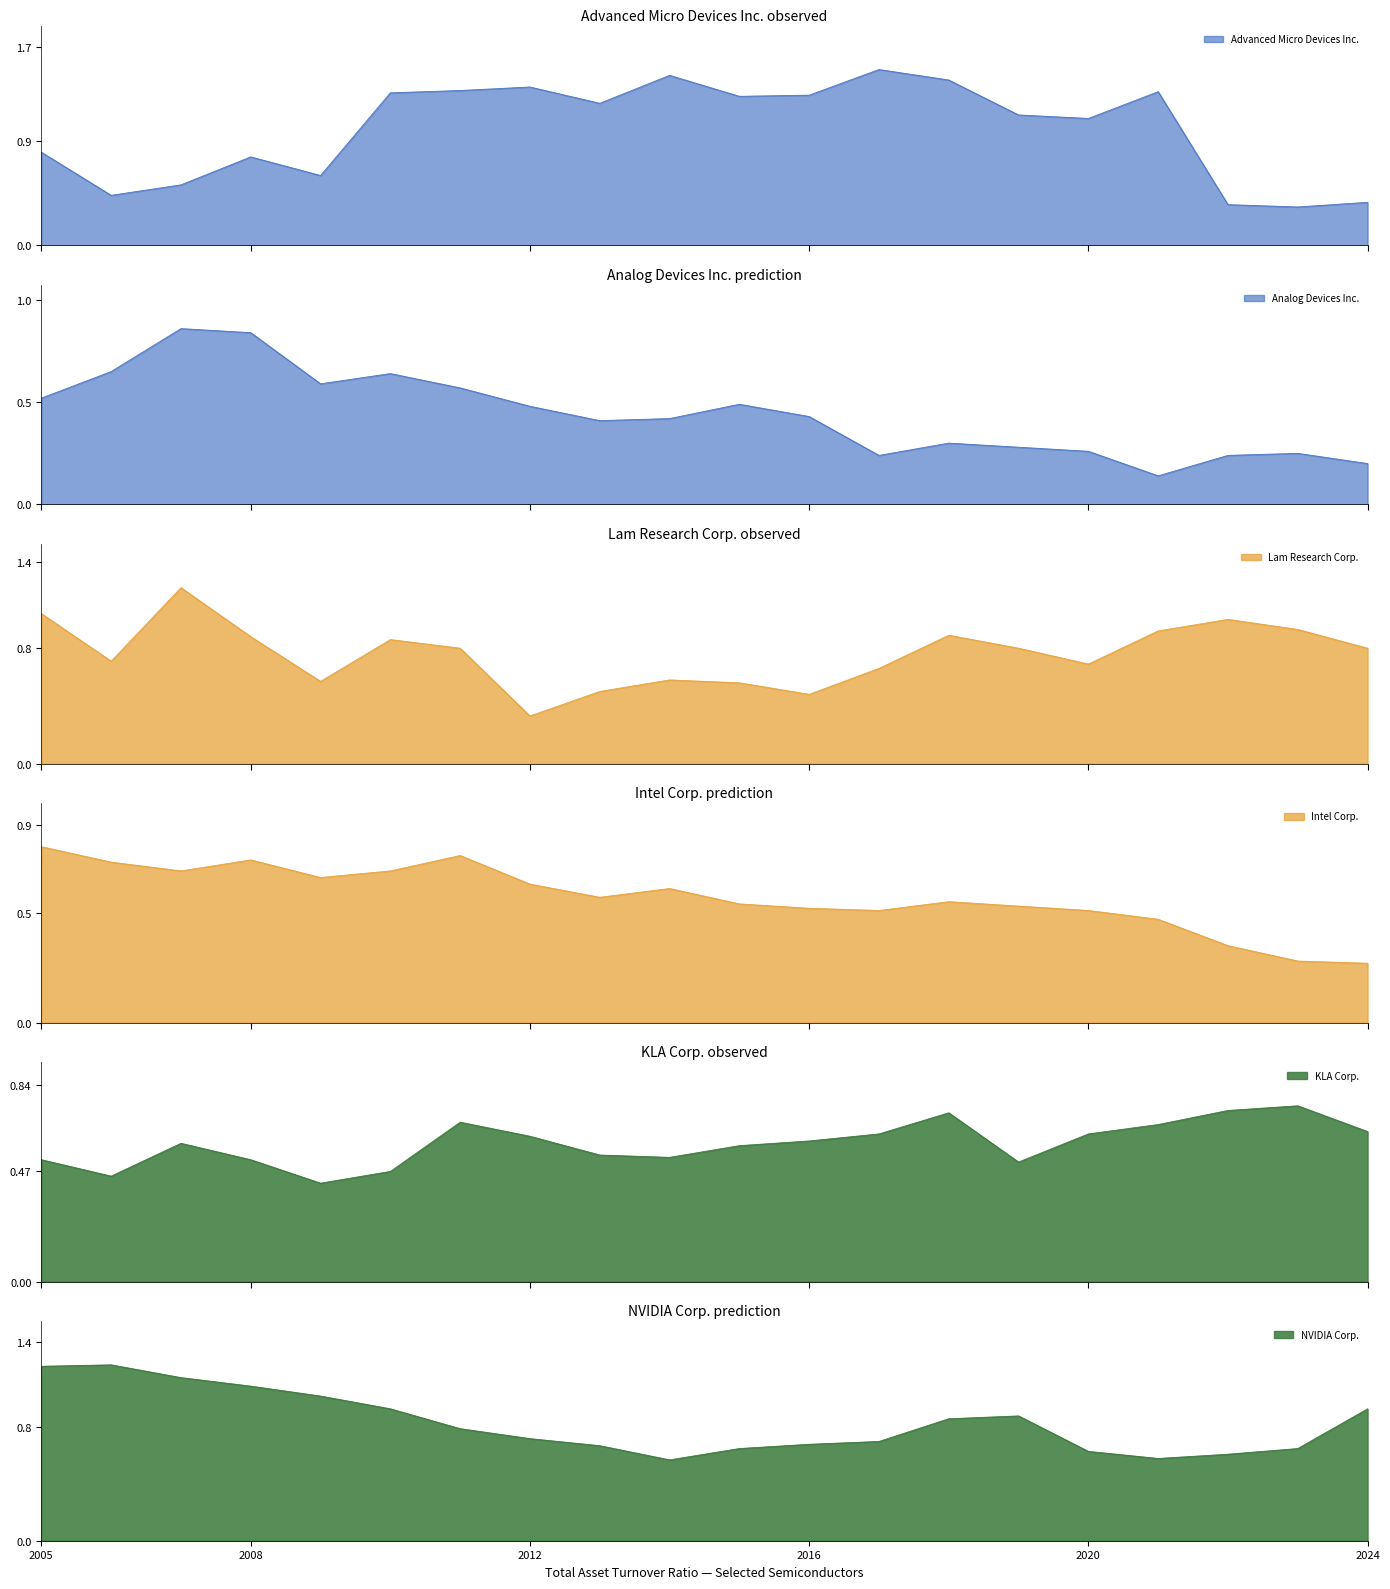

Where is Advanced Micro Devices Inc. nearest to the value 0?

2023-06-25